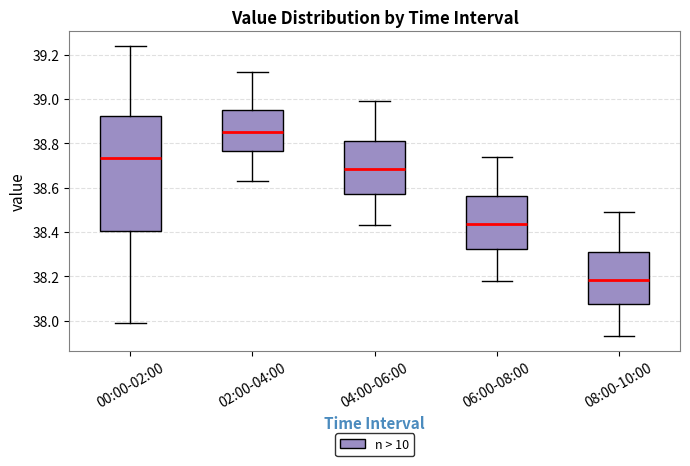

Reading left to right, transcribe this box plot: for each box, give where its median line is, the range the box spans, and where its two whiskers end, as read against the y-axis. The values are not printed on the chart, so give them approximately, as read against the axis.

00:00-02:00: median 38.74, box 38.40 to 38.92, whiskers 38.00 to 39.24
02:00-04:00: median 38.86, box 38.76 to 38.96, whiskers 38.64 to 39.12
04:00-06:00: median 38.68, box 38.58 to 38.82, whiskers 38.44 to 39.00
06:00-08:00: median 38.44, box 38.32 to 38.56, whiskers 38.18 to 38.74
08:00-10:00: median 38.18, box 38.08 to 38.32, whiskers 37.94 to 38.50